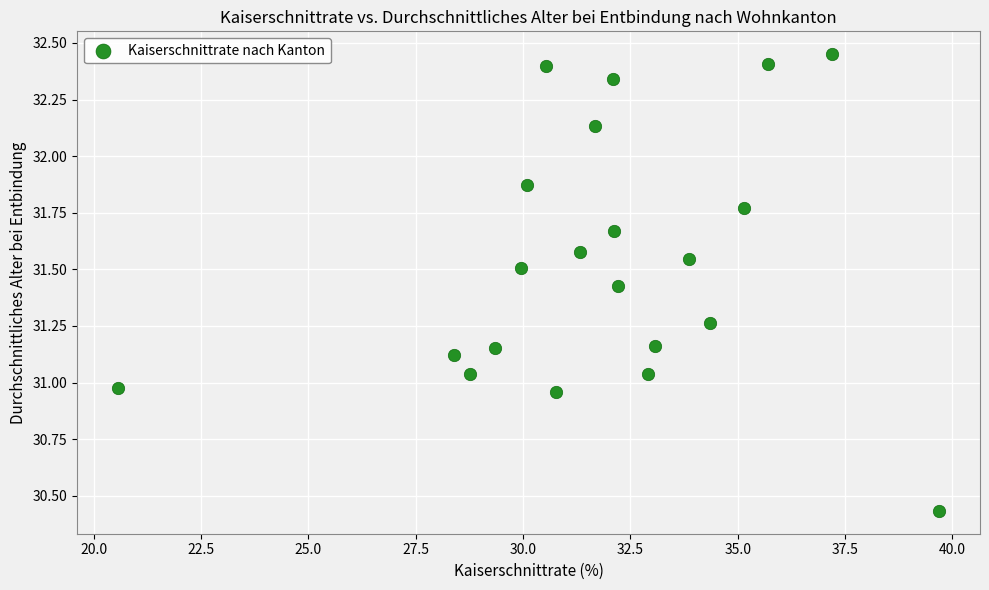

What is the range of X values (max minus min)?

19.1